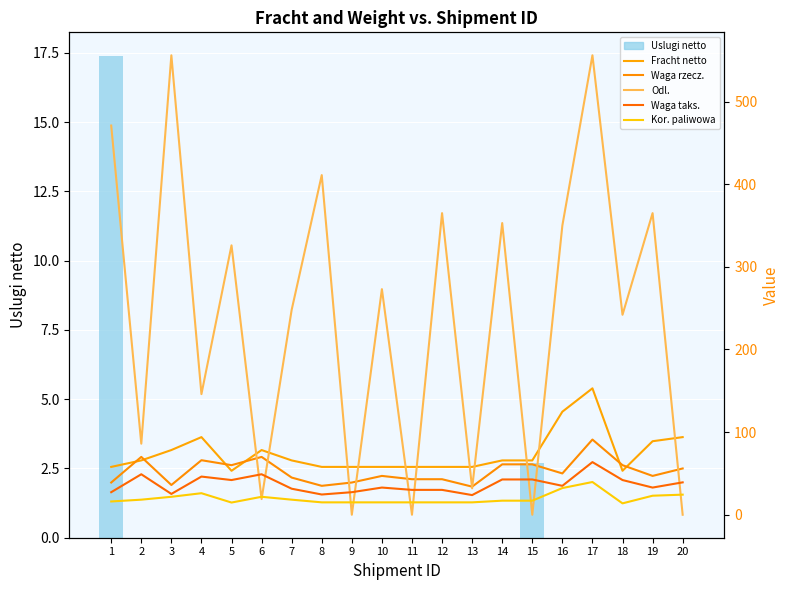

Does the chart contain stacked bars?

No